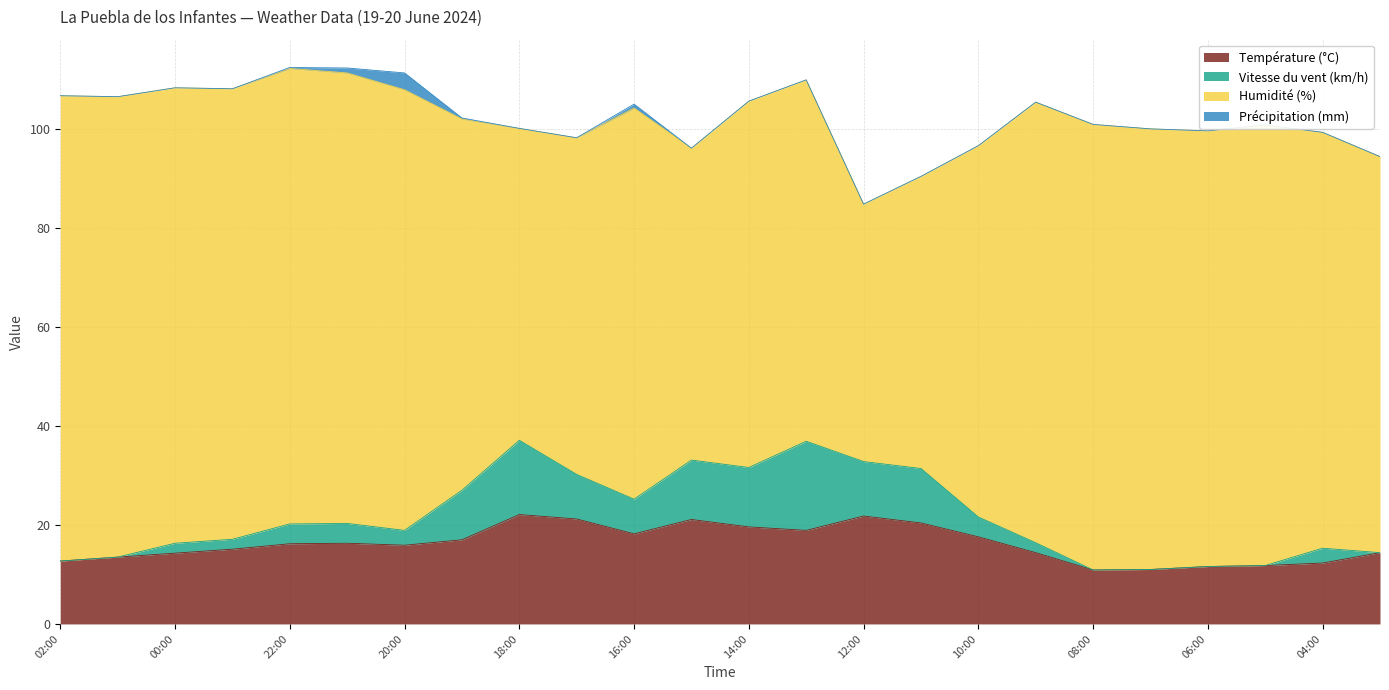

Which category has the lowest value across all series?

02:00